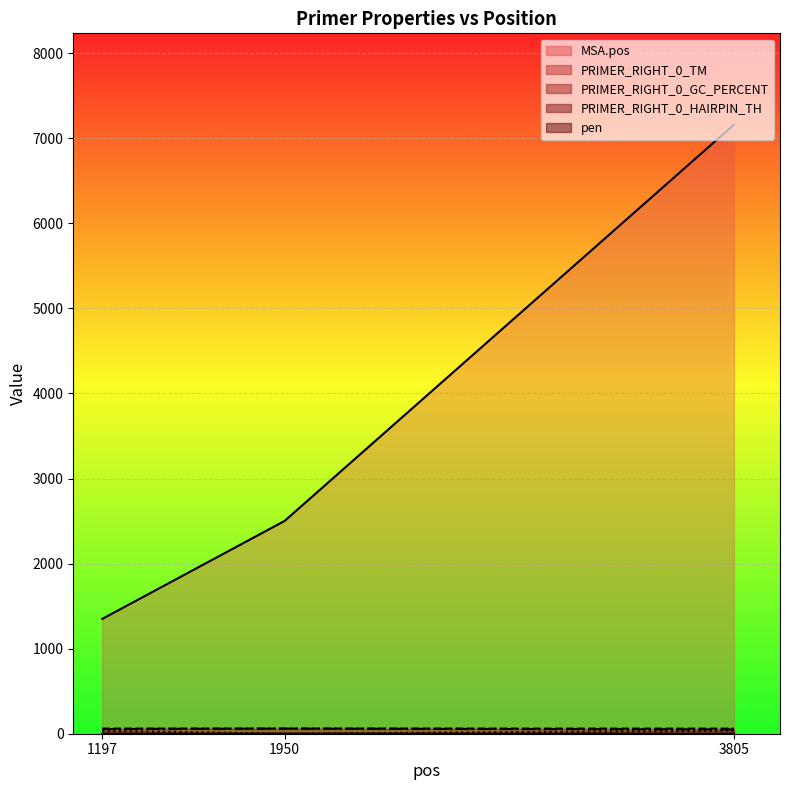

What is the sum of the PRIMER_RIGHT_0_GC_PERCENT values at 1197 and 1950?

115.0